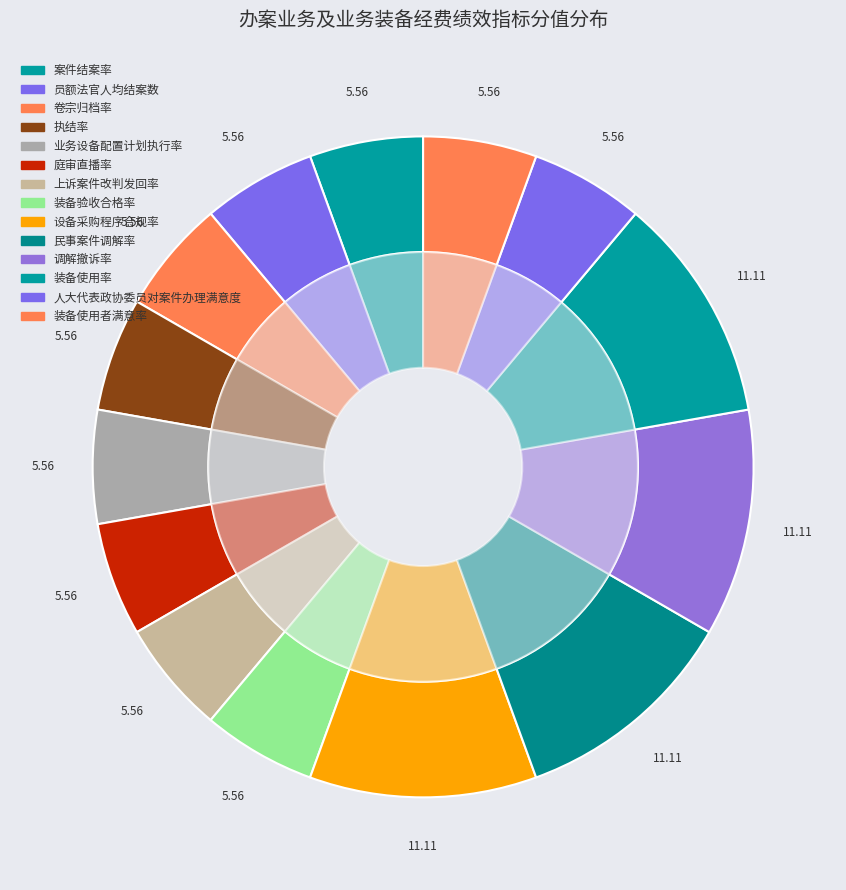

To the nearest percent, what is the average slice percentage?

7%